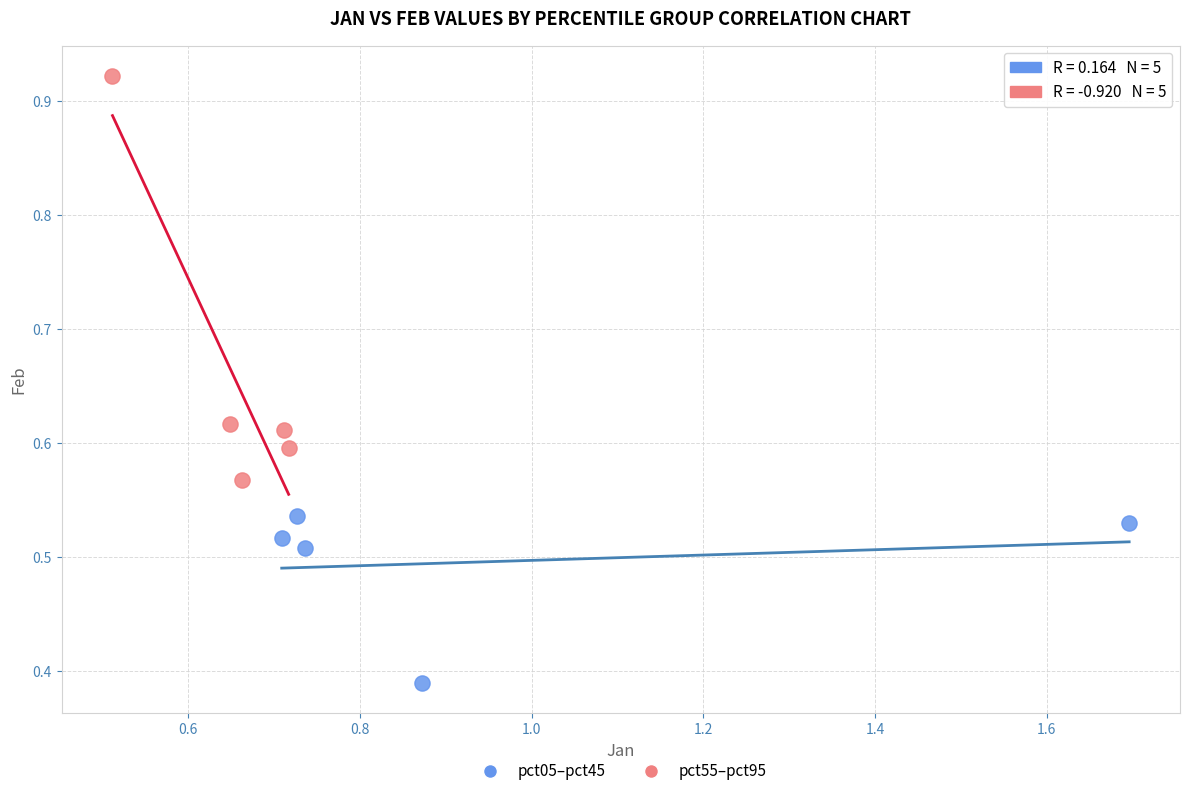

Which series contains the highest Y value?

pct55–pct95